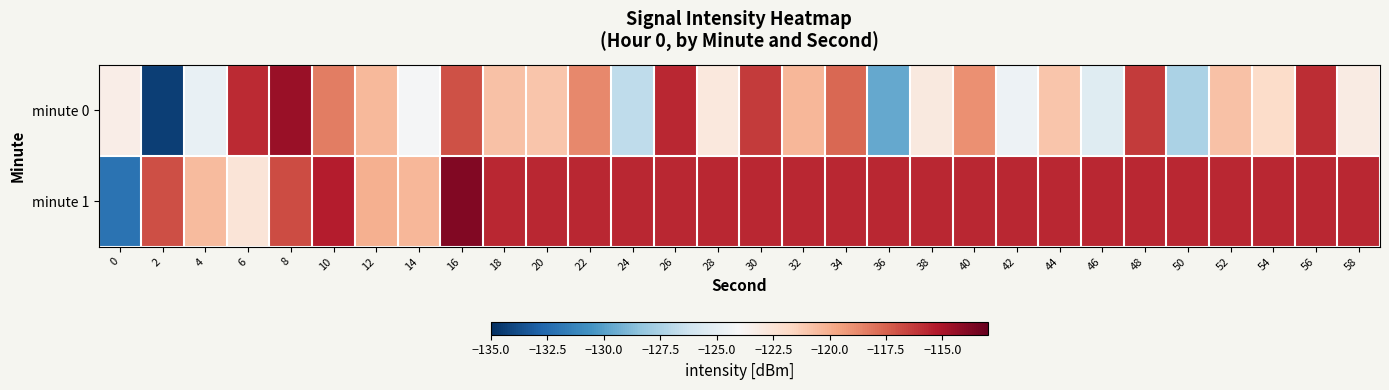

Which has a higher value, 40 or 20?

40